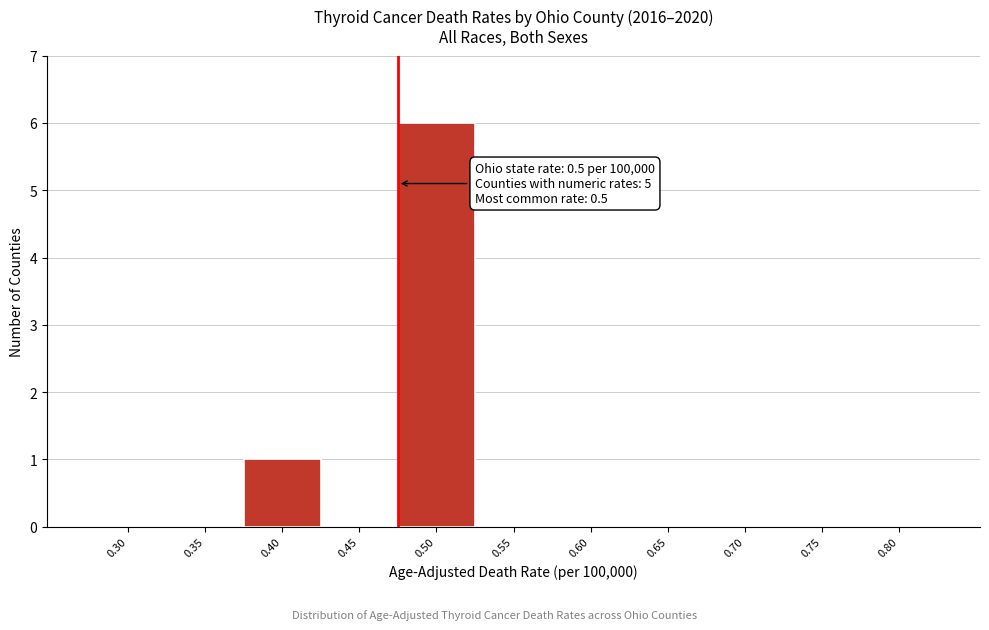

Reading right to left, list all the values displayed in this chart.

0.80=0	0.75=0	0.70=0	0.65=0	0.60=0	0.55=0	0.50=6	0.45=0	0.40=1	0.35=0	0.30=0